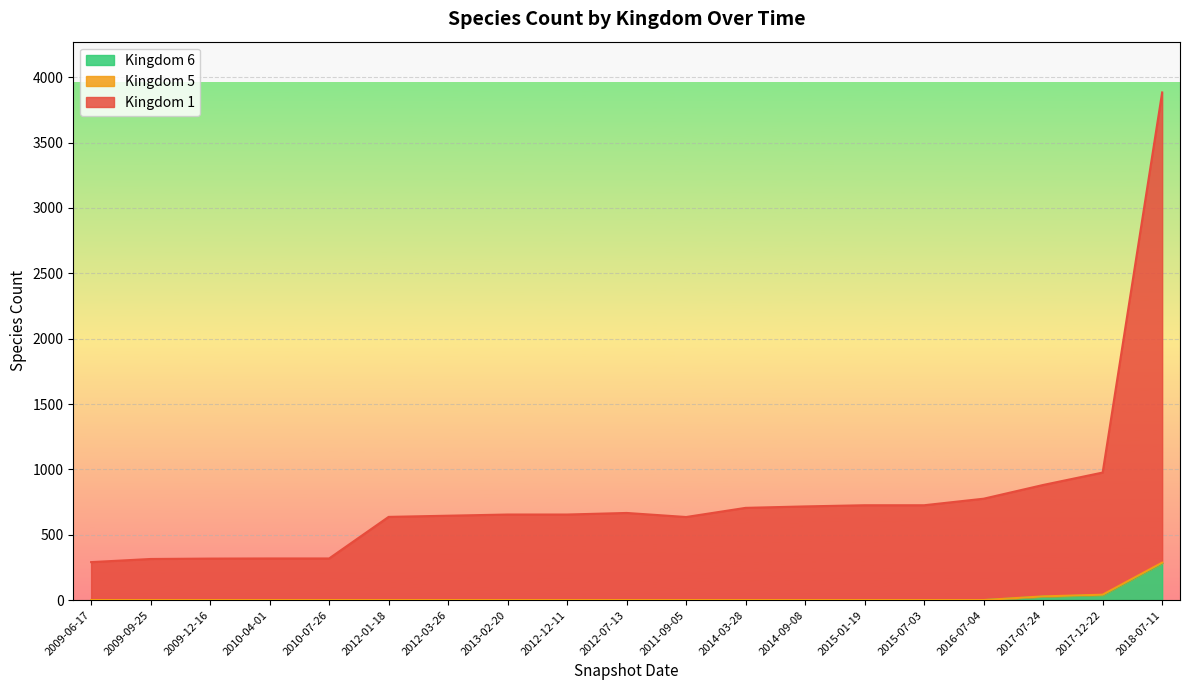

True or false: Kingdom 1 and Kingdom 6 intersect in this chart.

False